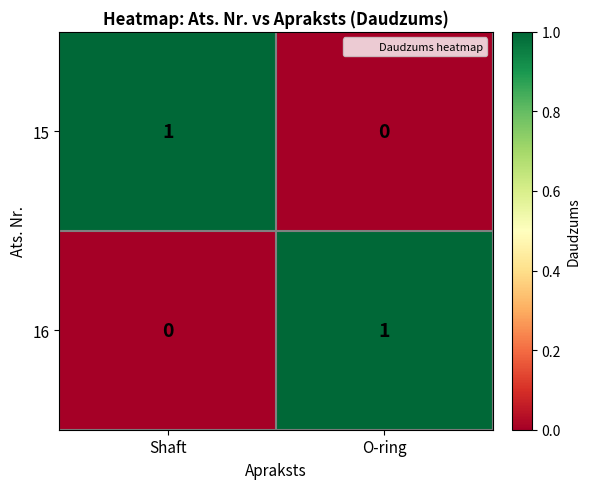

Which category has the lowest value in the 16 series?

Shaft